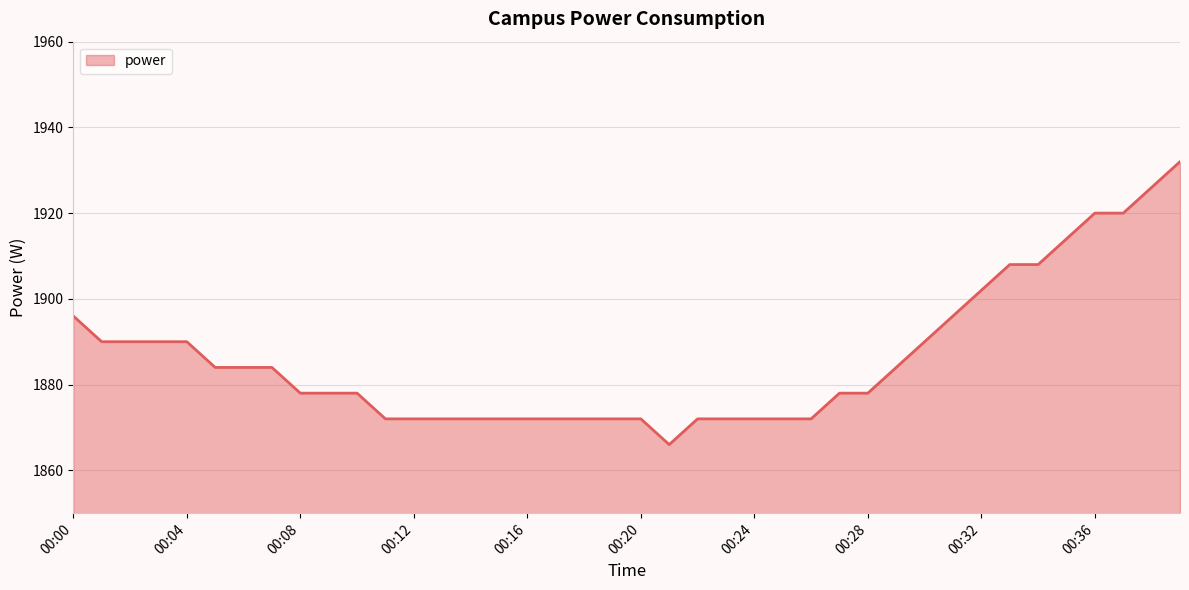

What is the difference between the maximum and minimum values?

66